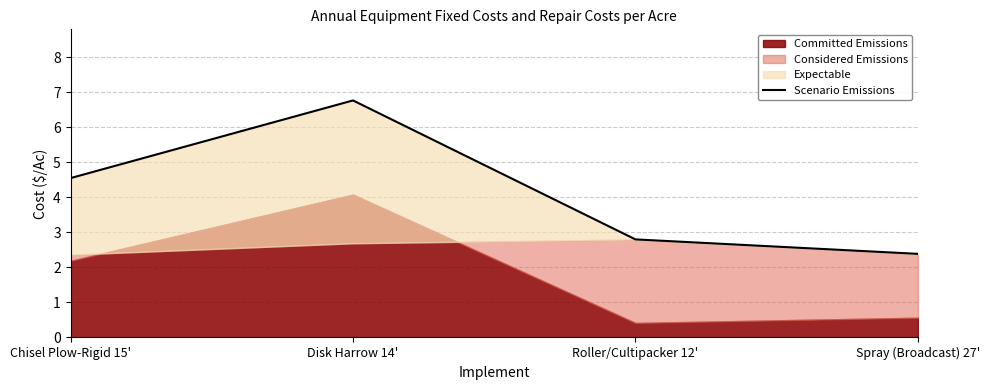

Reading right to left, transcribe all the data shown in this chart.

Spray (Broadcast) 27'=2.4	Roller/Cultipacker 12'=2.8	Disk Harrow 14'=6.8	Chisel Plow-Rigid 15'=4.5